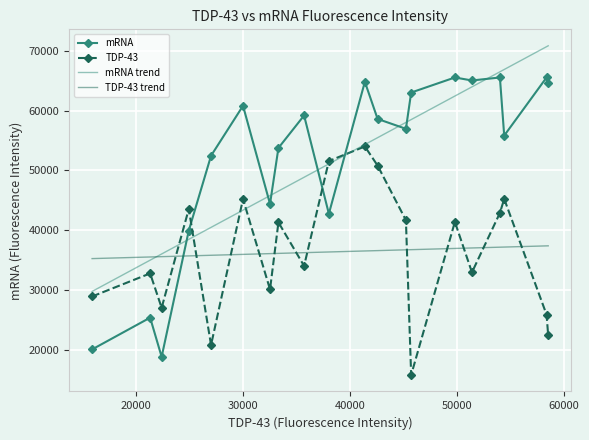

How many intersections are there between mRNA and TDP-43?

3